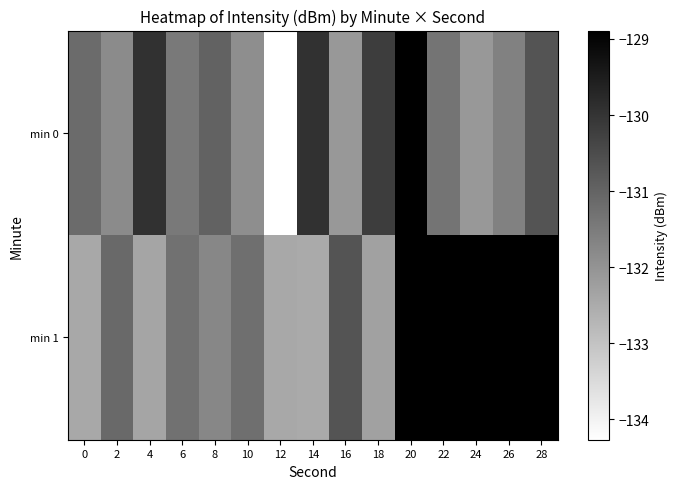

True or false: min 0 has a value of -73.8 at 22.

False